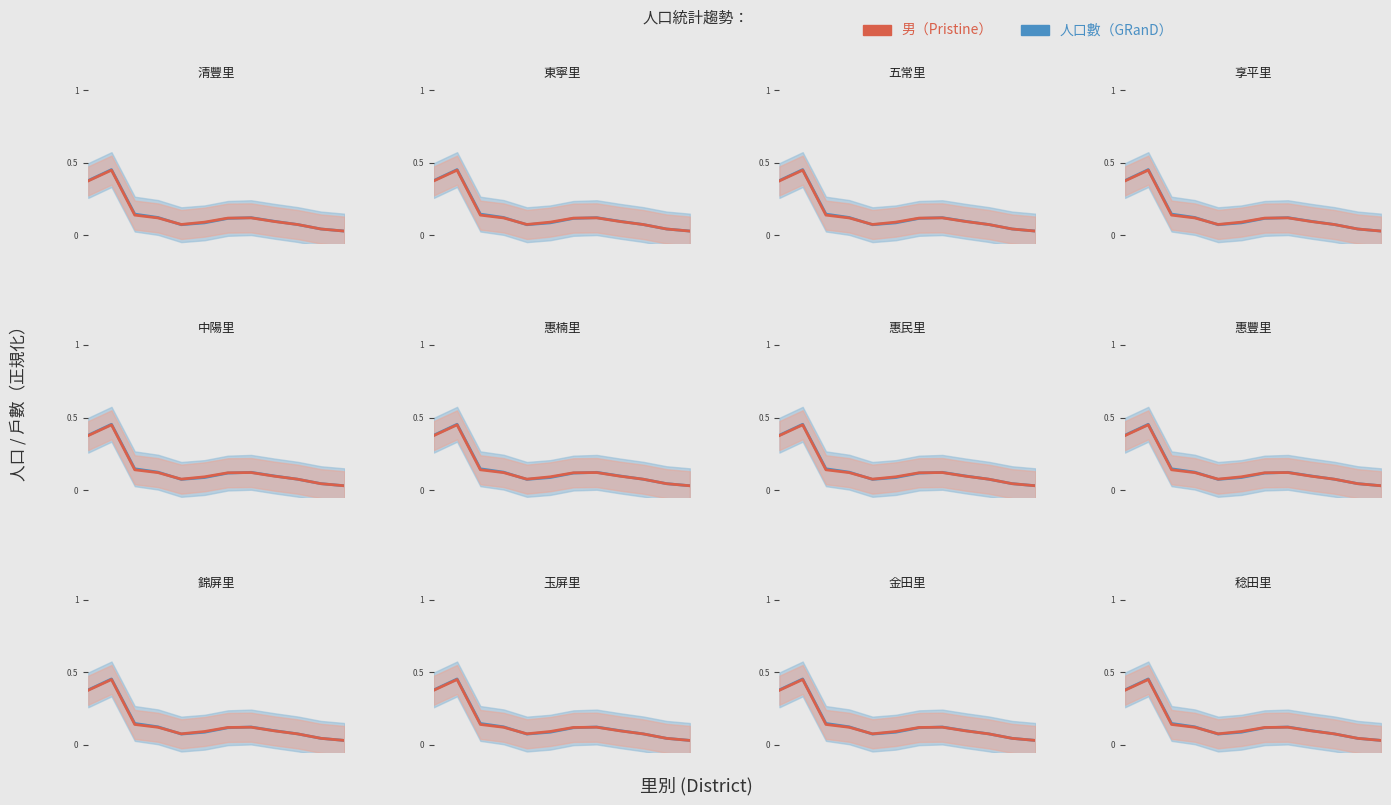

Reading right to left, extract all data points from this chart.

人口數: 0.0	0.0	0.1	0.1	0.1	0.1	0.1	0.1	0.1	0.1	0.5	0.4
男: 0.0	0.0	0.1	0.1	0.1	0.1	0.1	0.1	0.1	0.1	0.4	0.4